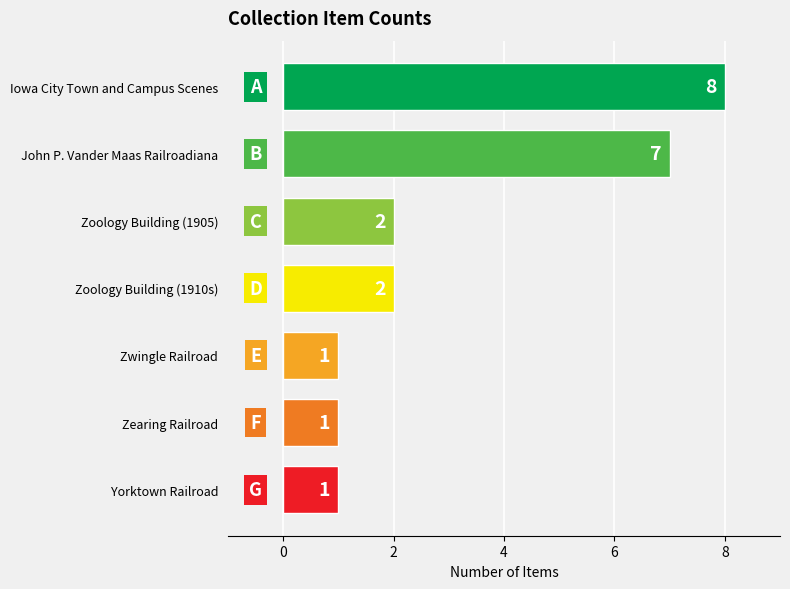

Are the bars grouped side by side (vs. stacked)?

No